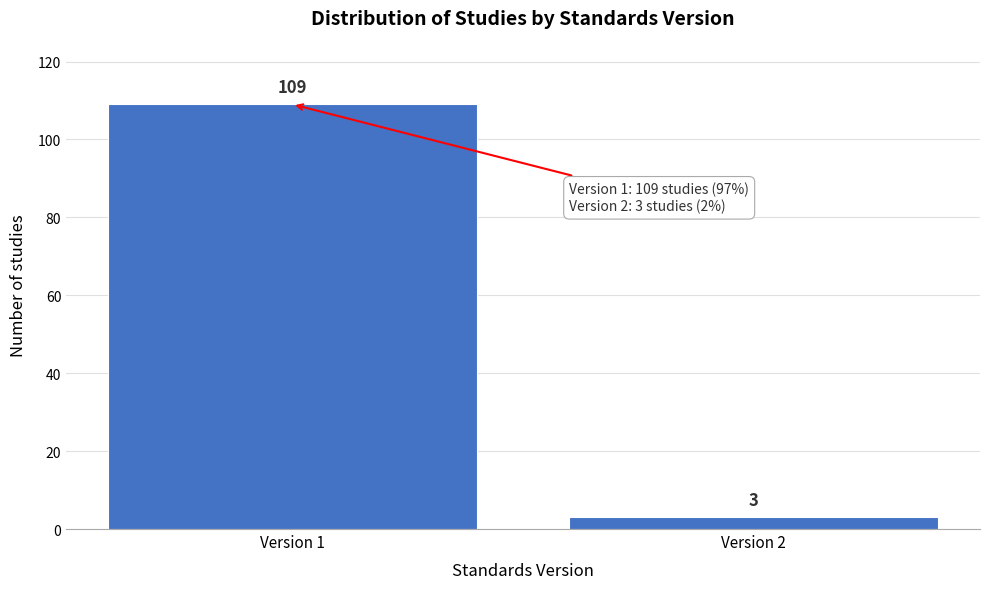

Reading right to left, list all the values displayed in this chart.

3	109